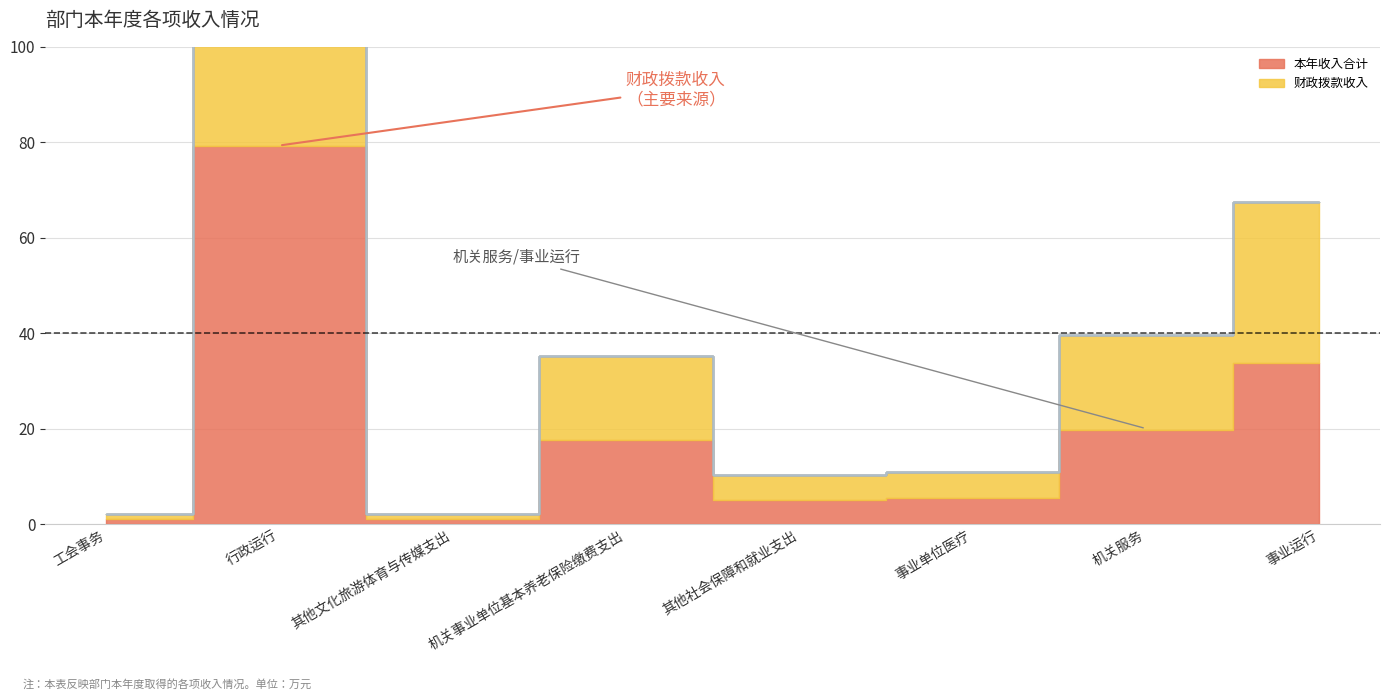

Where is 财政拨款收入 nearest to the value 40?

事业运行